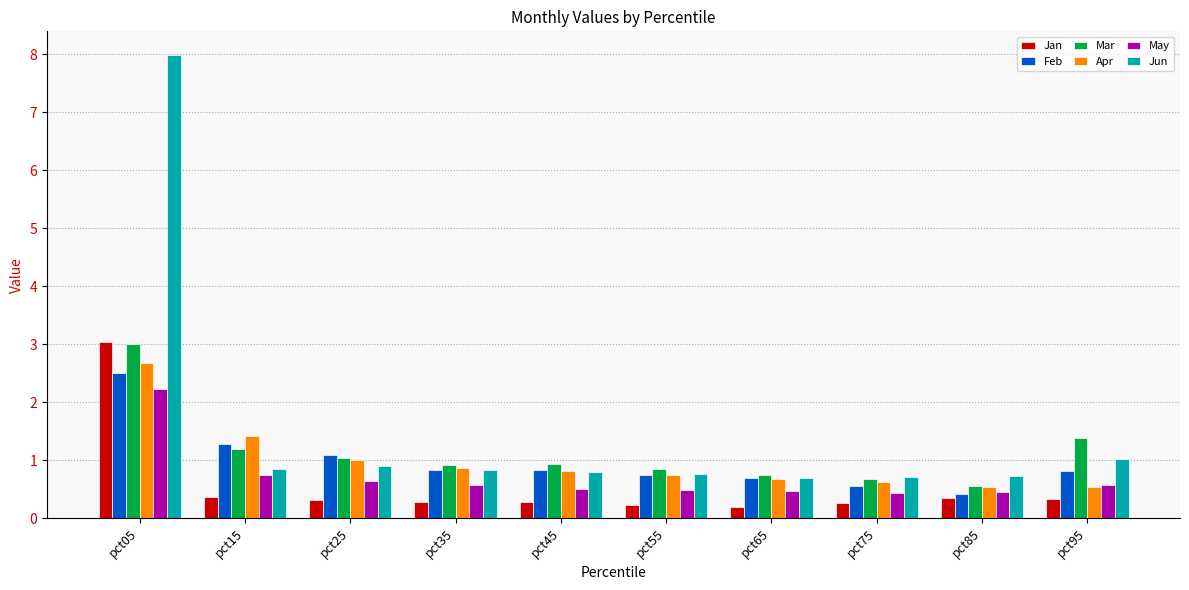

True or false: Mar has a value of 0.2 at pct25.

False